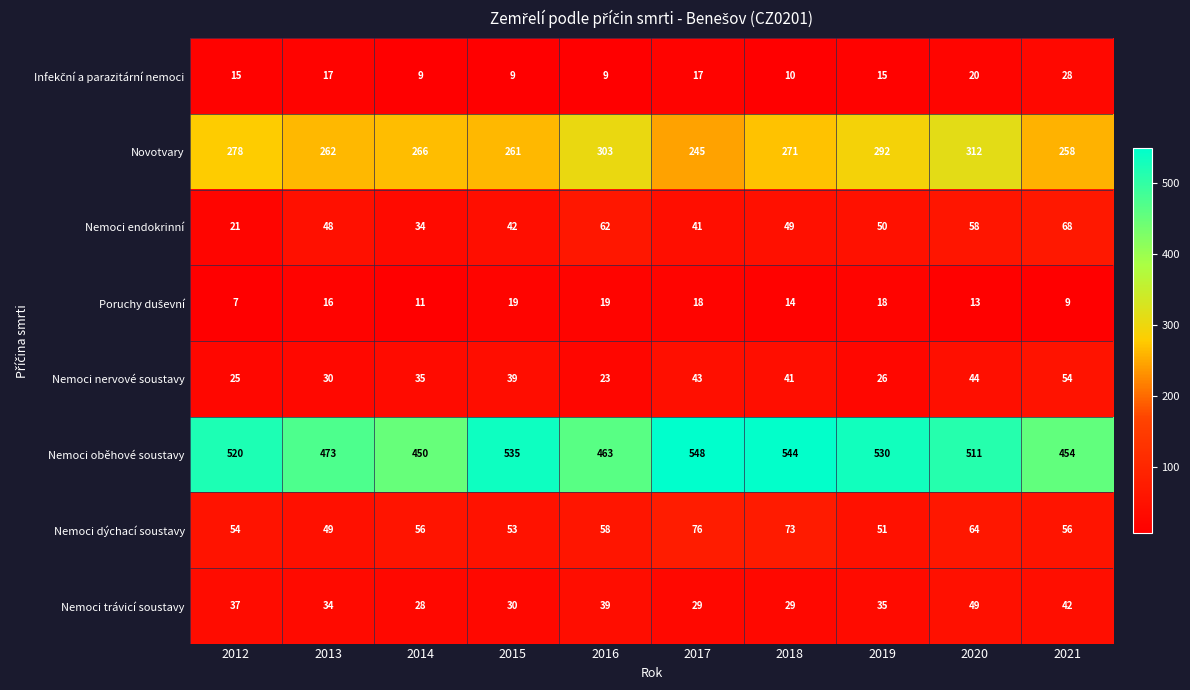

Where is Nemoci nervové soustavy nearest to the value 38?

2015